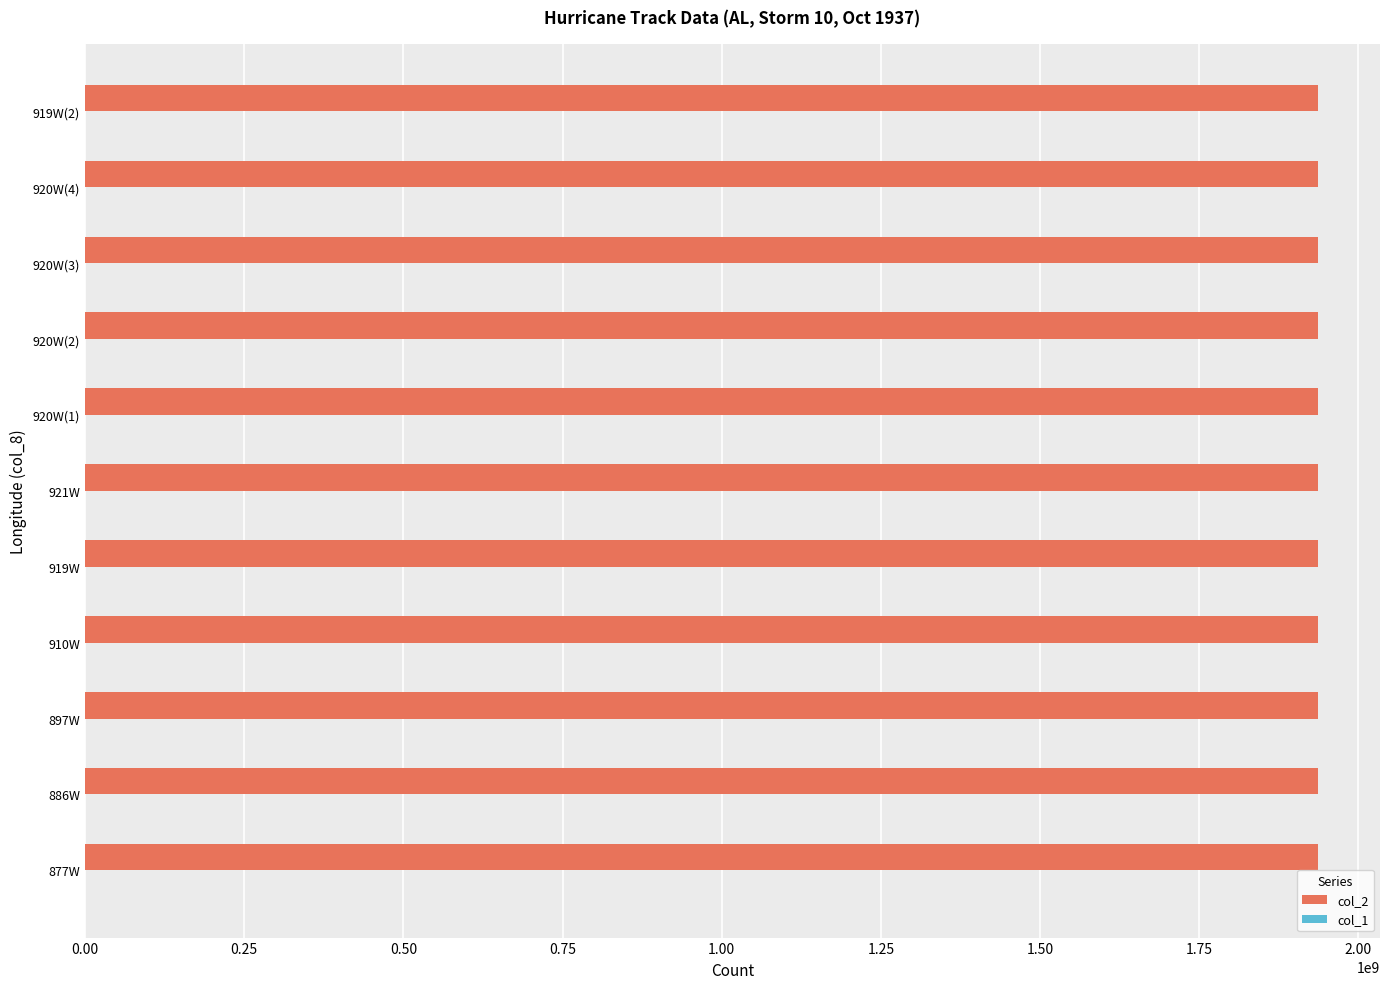

What is the maximum value shown in the chart?

1937100406